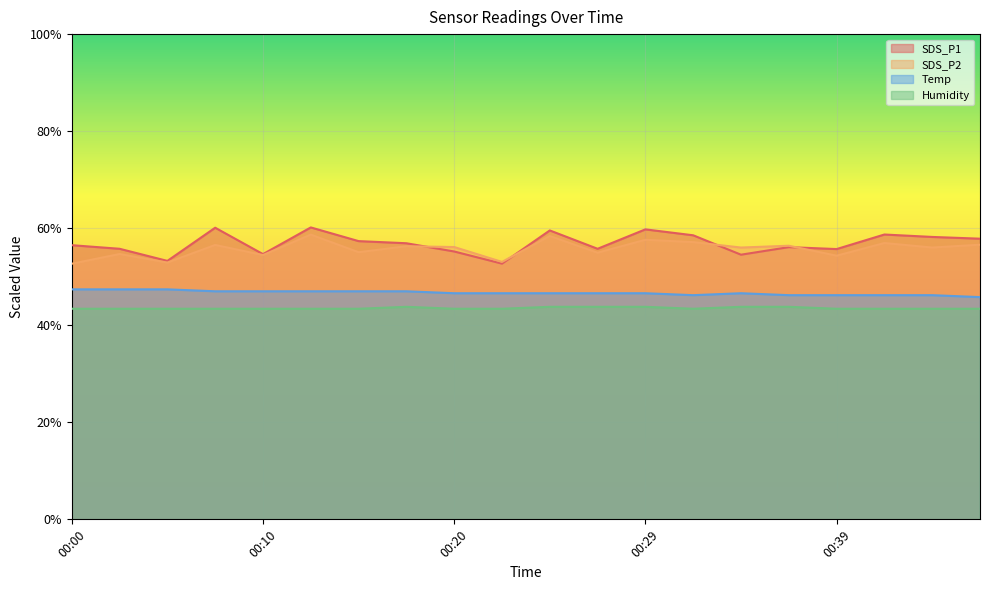

At how many categories does at least one series exceed 58?

7